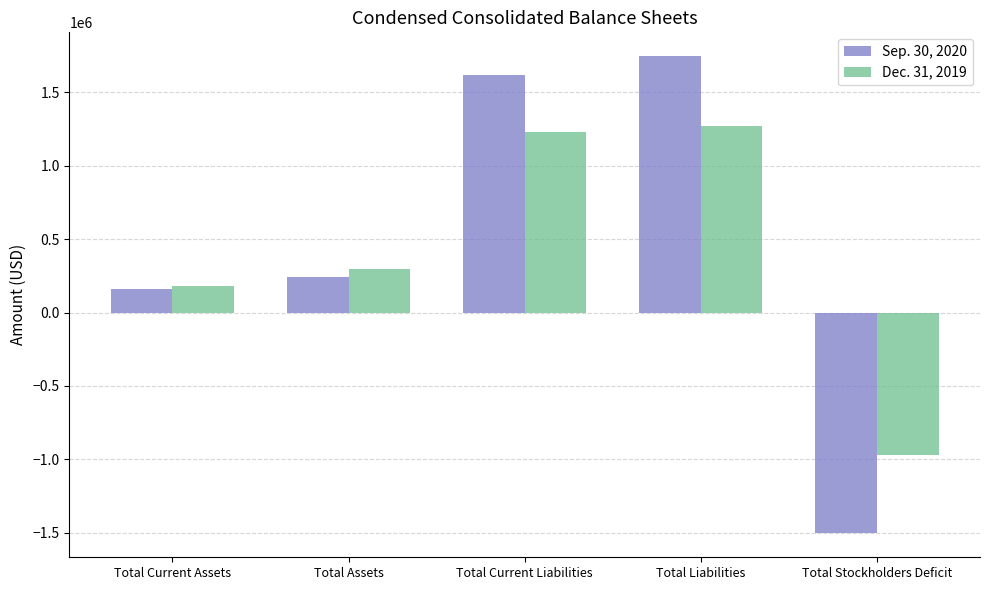

What is the sum of all Sep. 30, 2020 values?

2261978